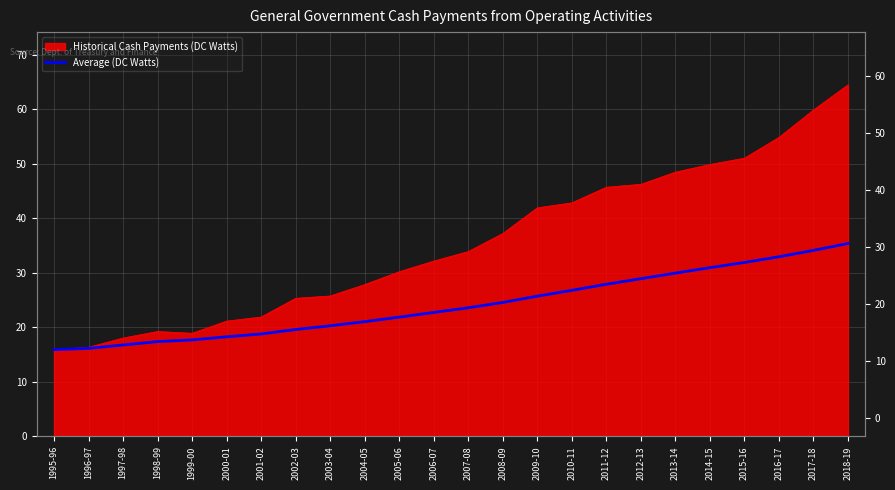

Reading left to right, transcribe all the data shown in this chart.

1995-96=15.9	1996-97=16.1	1997-98=16.8	1998-99=17.4	1999-00=17.7	2000-01=18.3	2001-02=18.8	2002-03=19.6	2003-04=20.3	2004-05=21.1	2005-06=21.9	2006-07=22.7	2007-08=23.6	2008-09=24.6	2009-10=25.7	2010-11=26.8	2011-12=27.9	2012-13=28.9	2013-14=30.0	2014-15=31.0	2015-16=31.9	2016-17=33.0	2017-18=34.1	2018-19=35.4